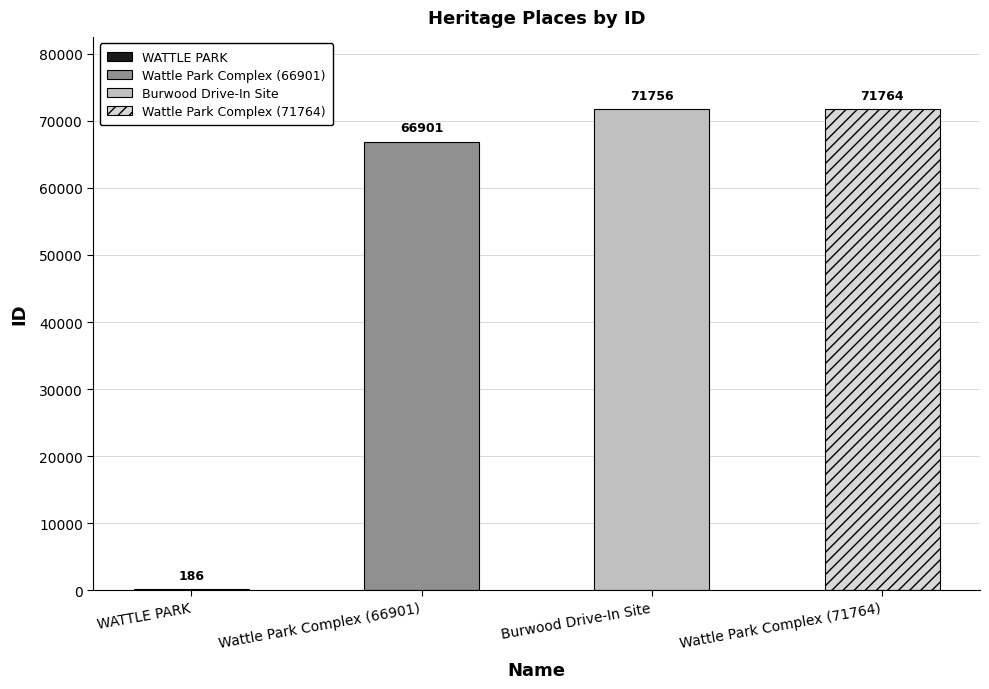

What is the average value?

52652